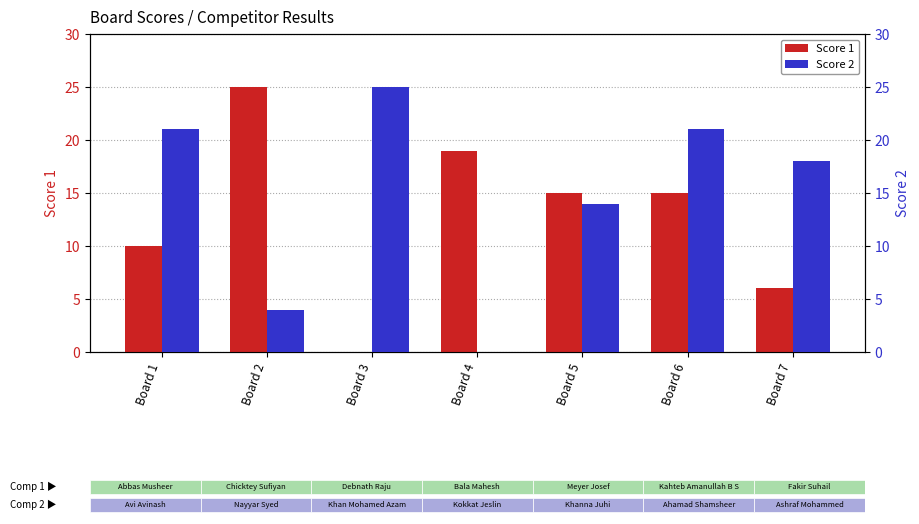

At which category does the chart reach its minimum across all series?

Board 3